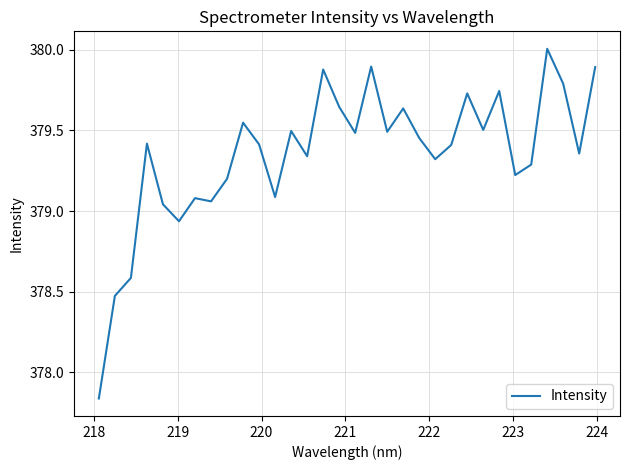

What is the greatest value displayed?

380.0